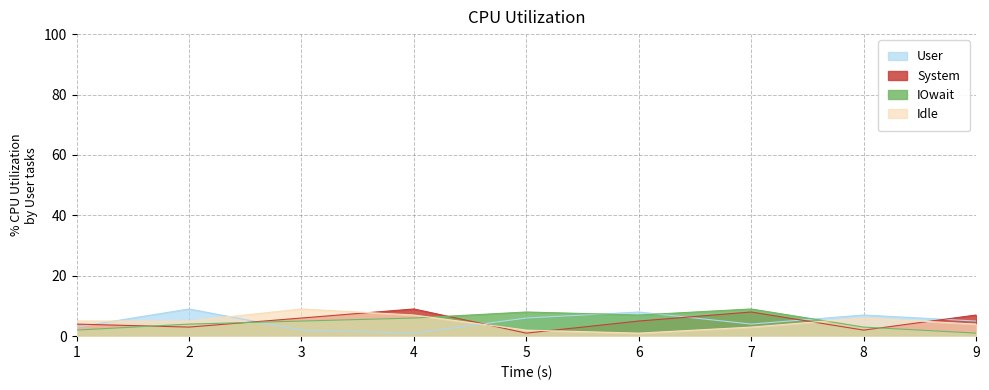

What is the smallest value displayed?

1